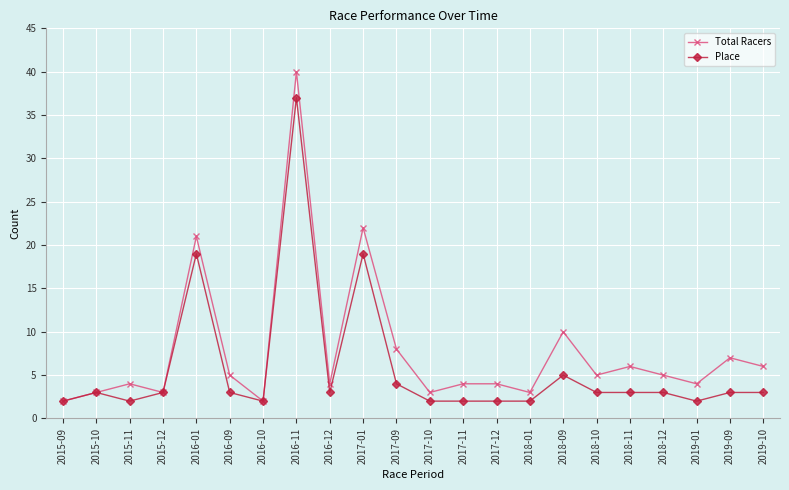

True or false: Total Racers has more than 0 points higher than both neighbors.

True